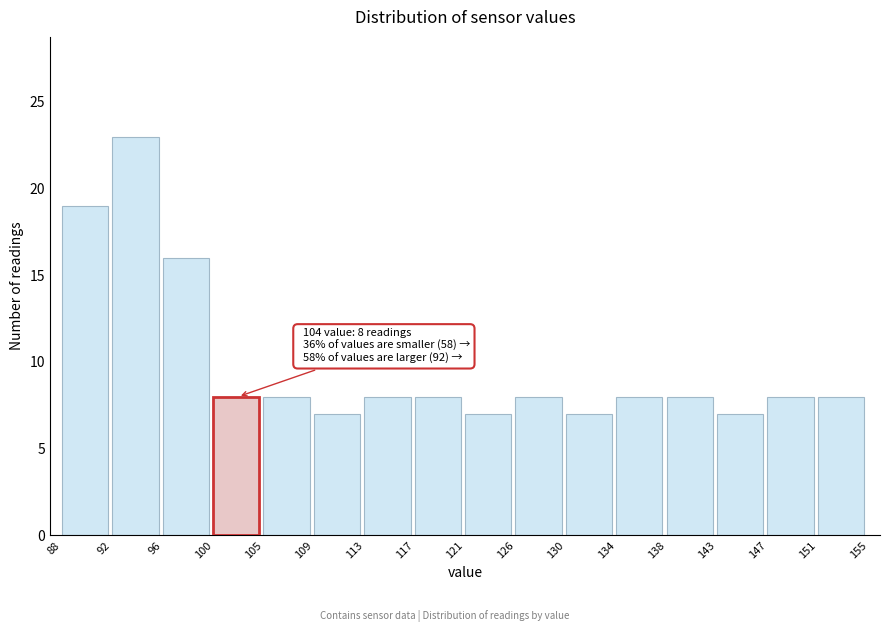

Over which range of the x-axis is the bar tallest?

92 to 96